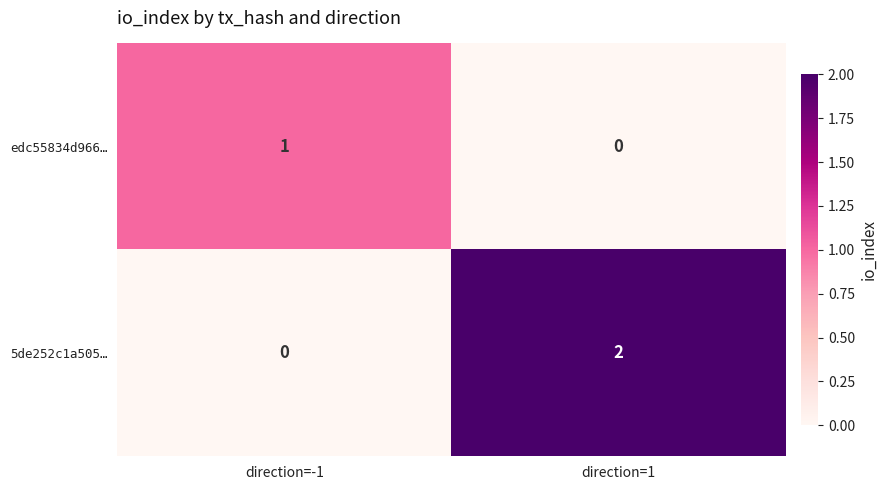

At which label does 5de252c1a505… reach its minimum?

direction=-1